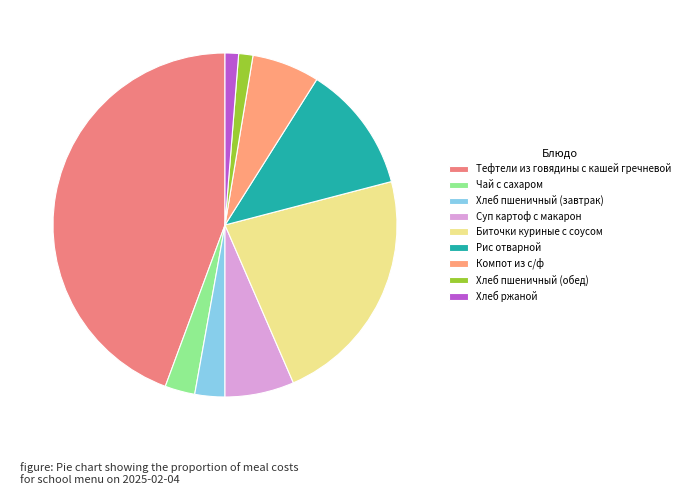

What percentage is NOT represented by Компот из с/ф?

93.7%